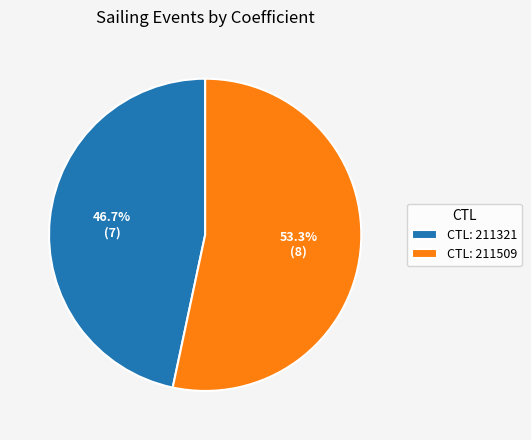

Does CTL: 211321 represent more than half of the total?

No